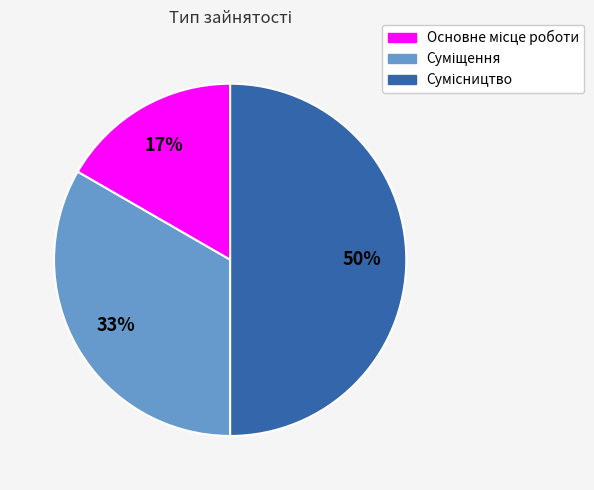

To the nearest percent, what is the average slice percentage?

33%